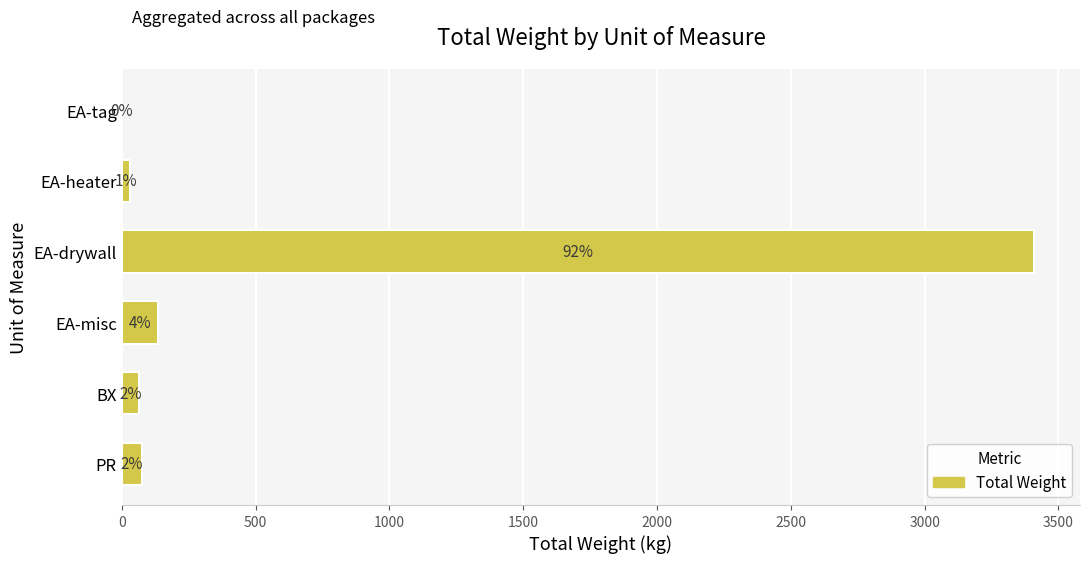

Are the bars horizontal?

Yes